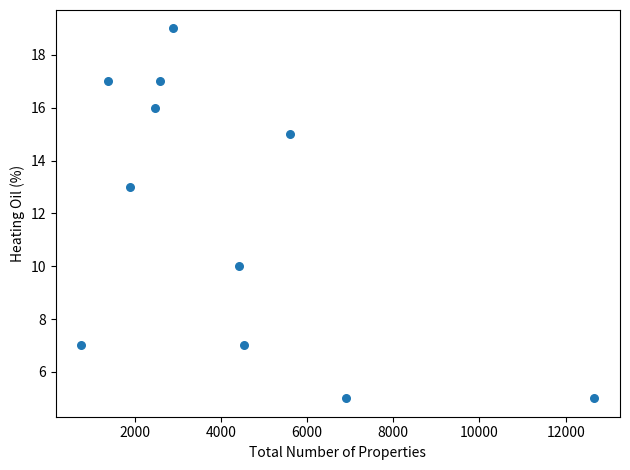

What is the range of Y values (max minus min)?

14